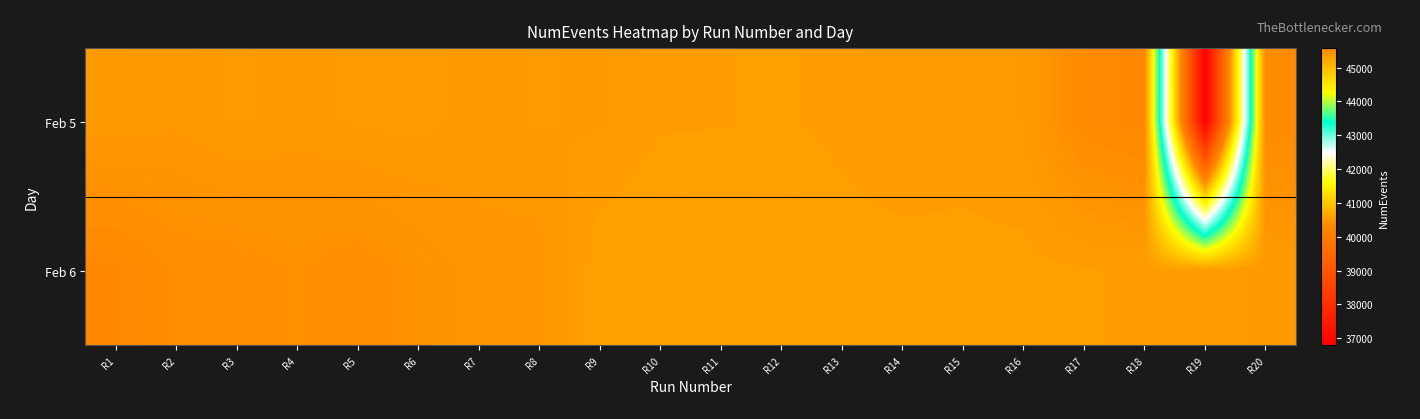

How many distinct data groups are displayed?

2